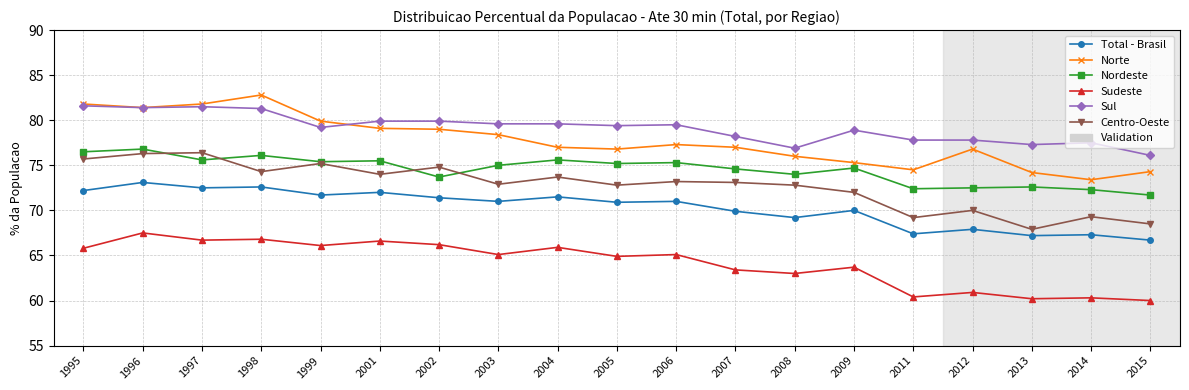

The value of Norte at 2003 is 78.4. True or false?

True